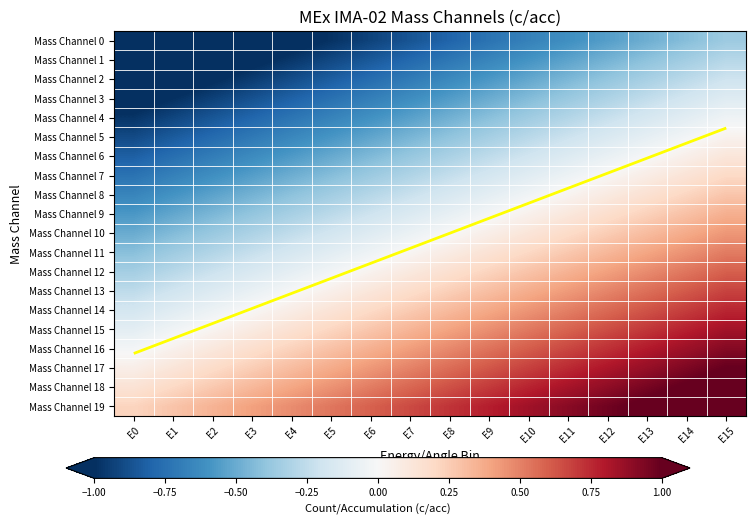

What is the total value across all series at E2?

-8.3